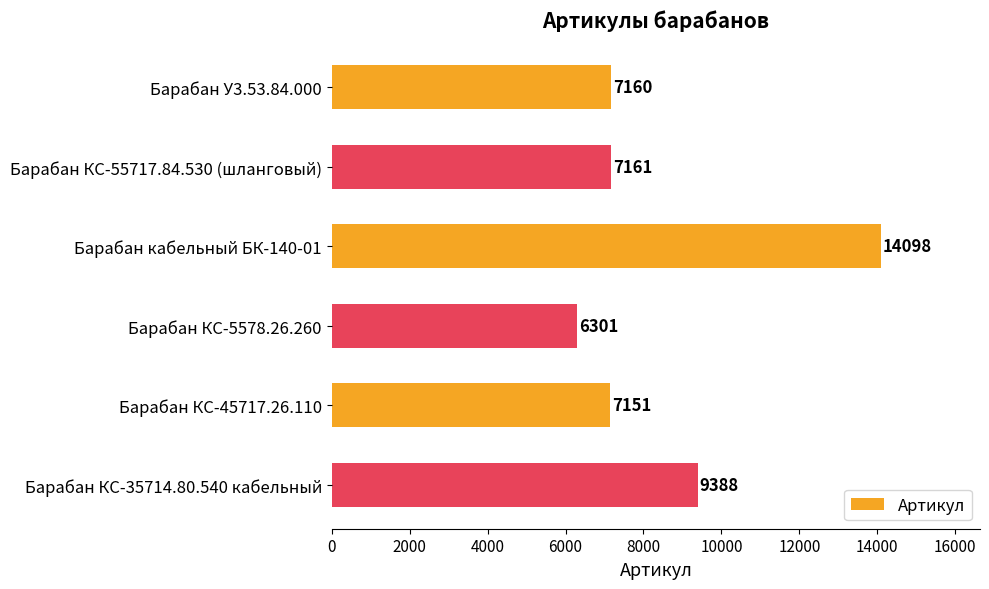

Read the value at Барабан КС-55717.84.530 (шланговый), to the nearest 100.

7200